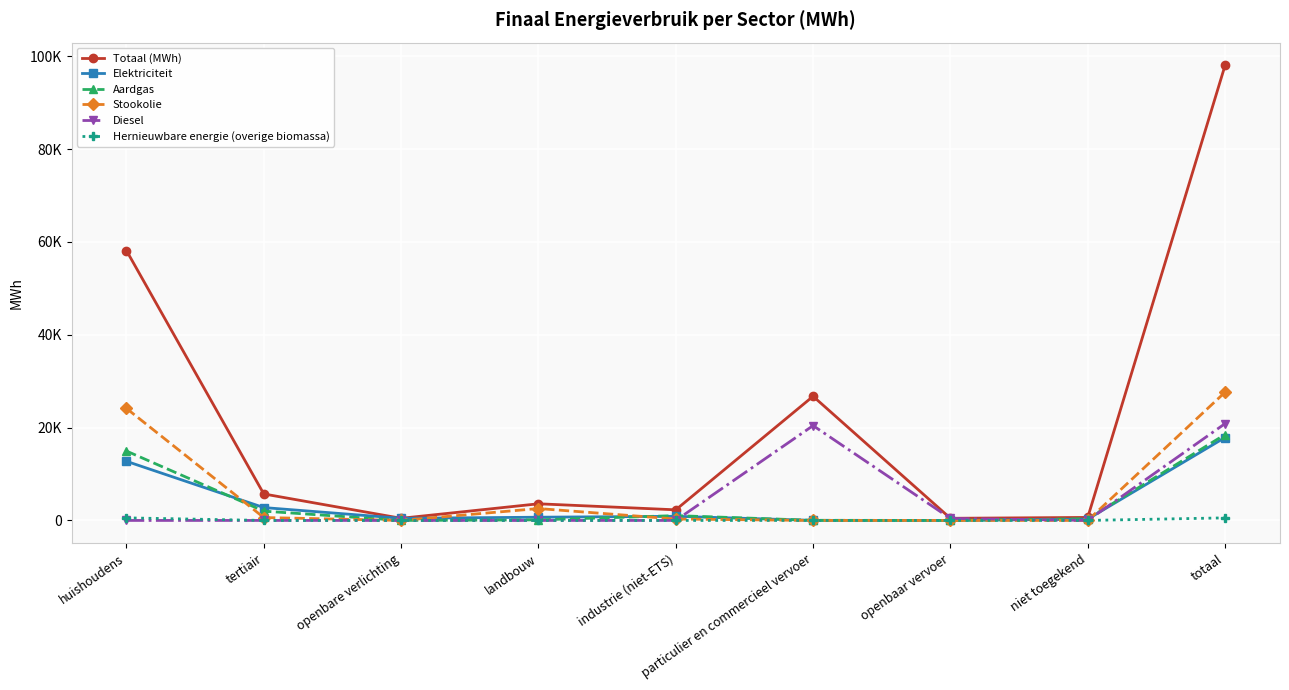

What are all the series names shown in the legend?

Totaal (MWh), Elektriciteit, Aardgas, Stookolie, Diesel, Hernieuwbare energie (overige biomassa)